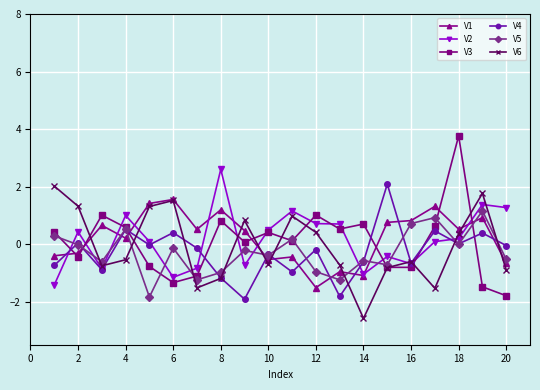

Which series ends up on top after the final intersection of V4 and V5?

V4